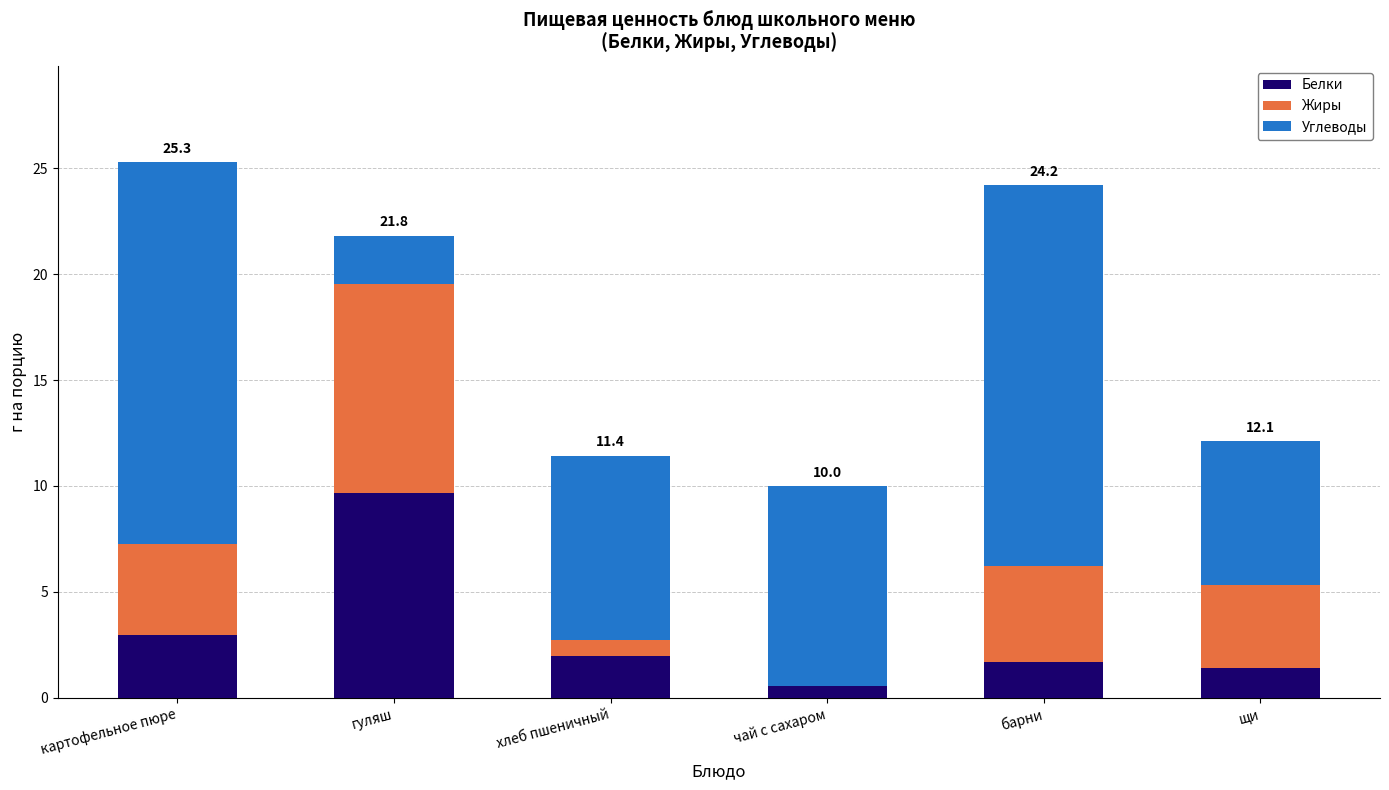

What is the total value across all series at барни?

24.2